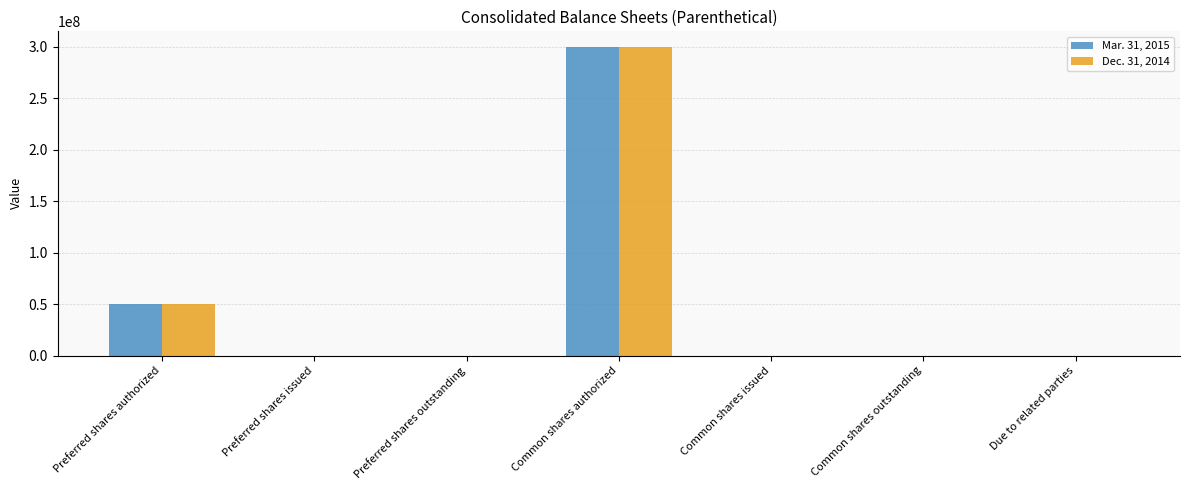

What is the maximum value shown in the chart?

300000000